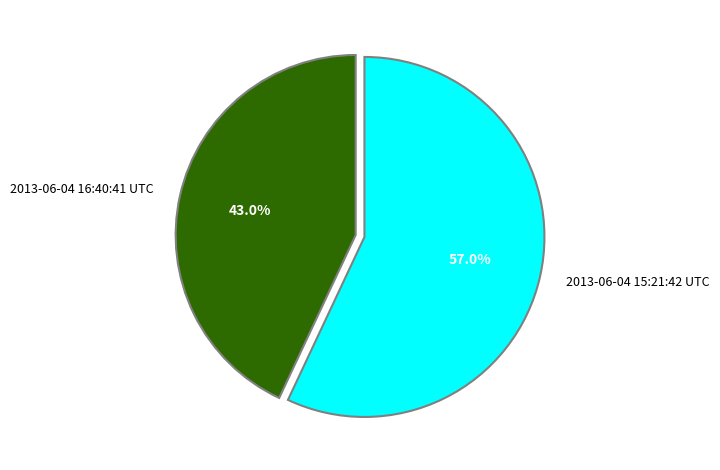

What is the largest slice in the pie chart?

2013-06-04 15:21:42 UTC